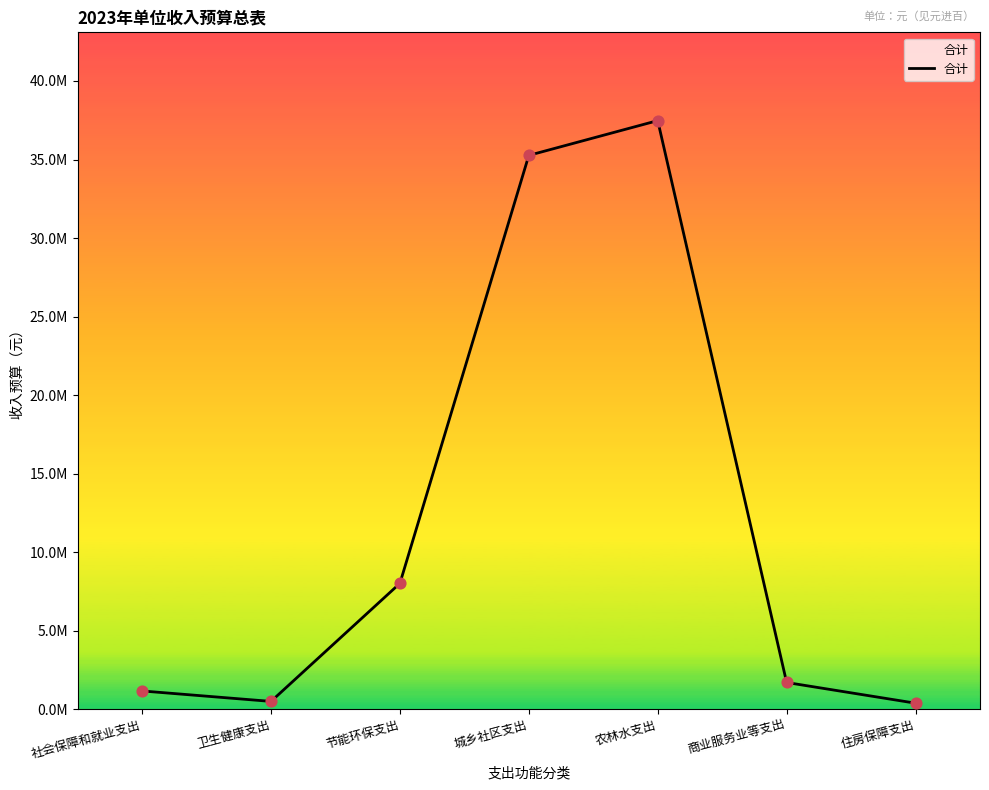

What is the change in value from 卫生健康支出 to 城乡社区支出?

+34777100